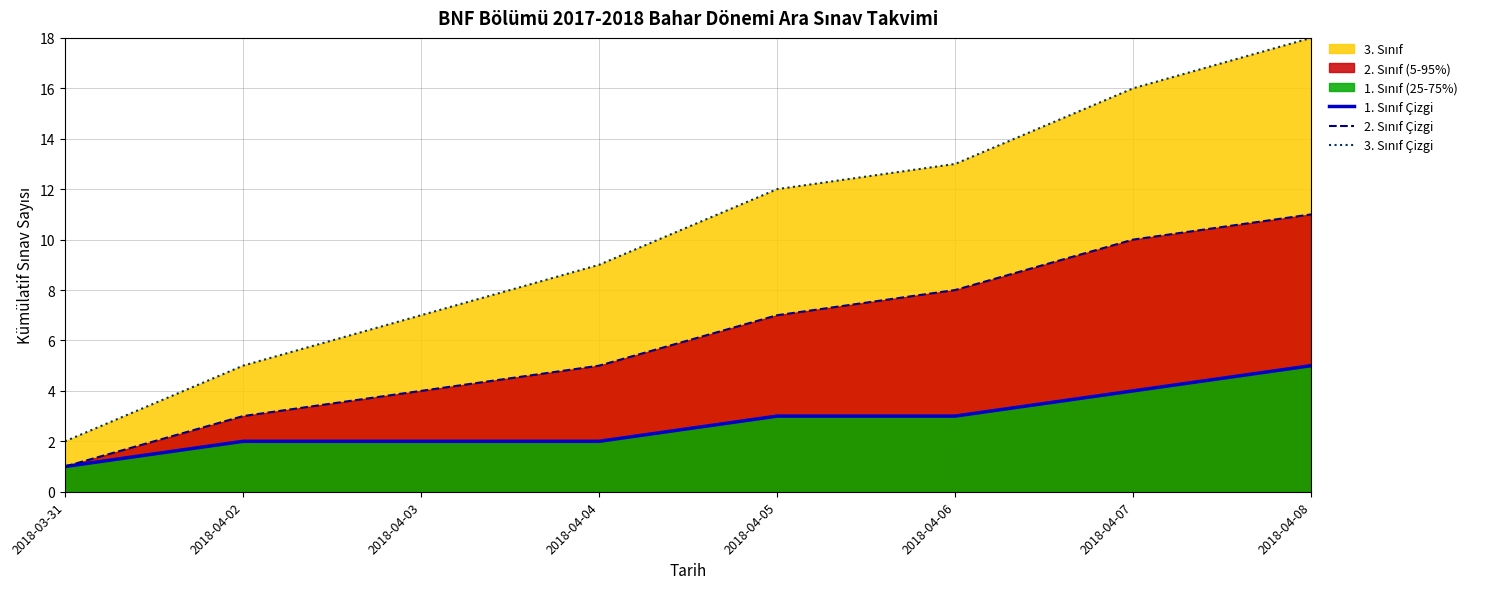

What is the label of the 4th point from the right?

2018-04-05